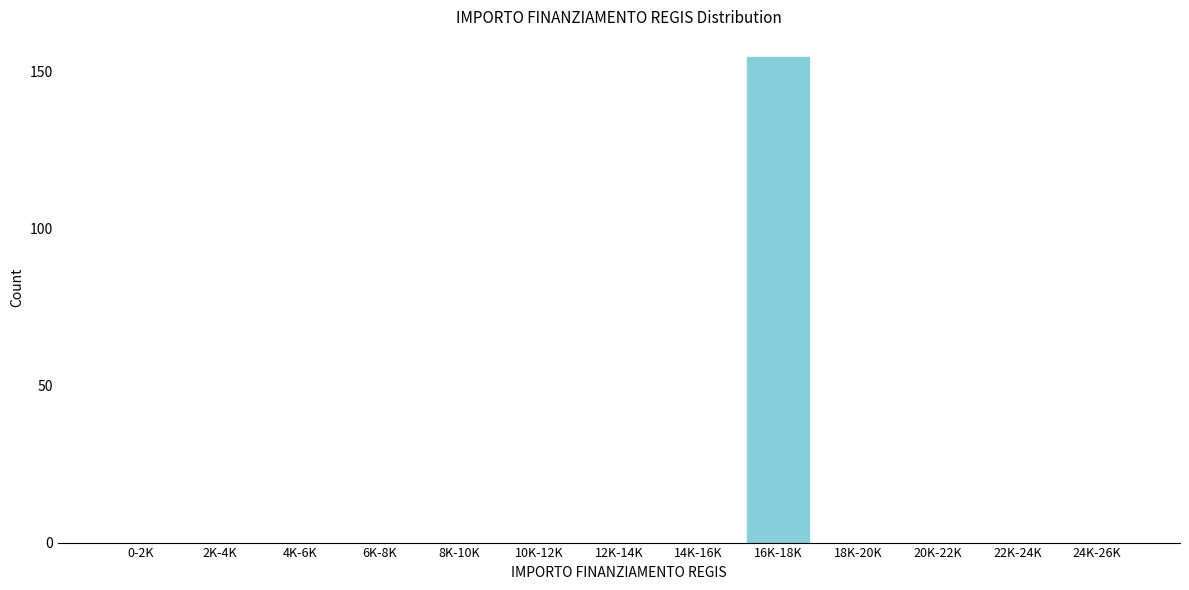

Reading left to right, transcribe all the data shown in this chart.

0-2K=0	2K-4K=0	4K-6K=0	6K-8K=0	8K-10K=0	10K-12K=0	12K-14K=0	14K-16K=0	16K-18K=155	18K-20K=0	20K-22K=0	22K-24K=0	24K-26K=0